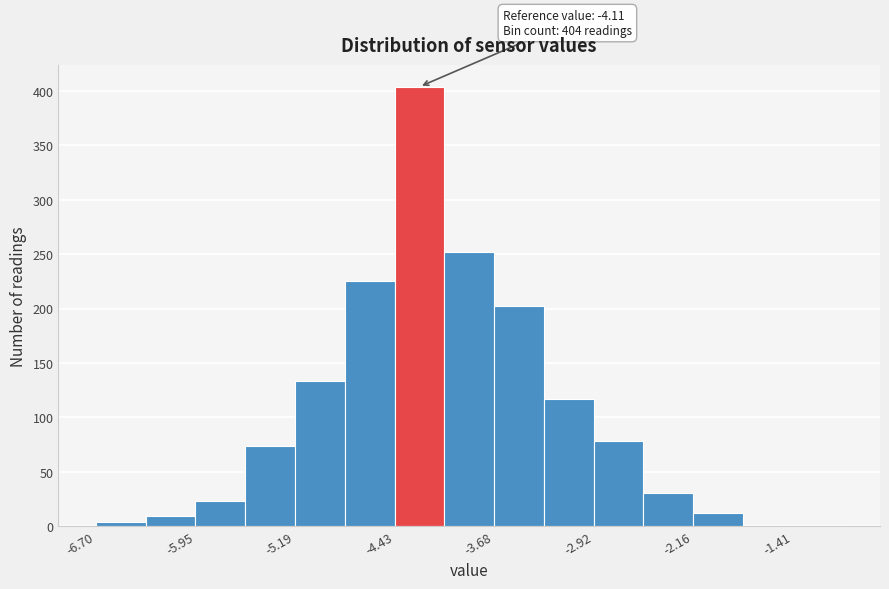

Read against the x-axis, roughly where is the centre of the tallest bar?

-4.2